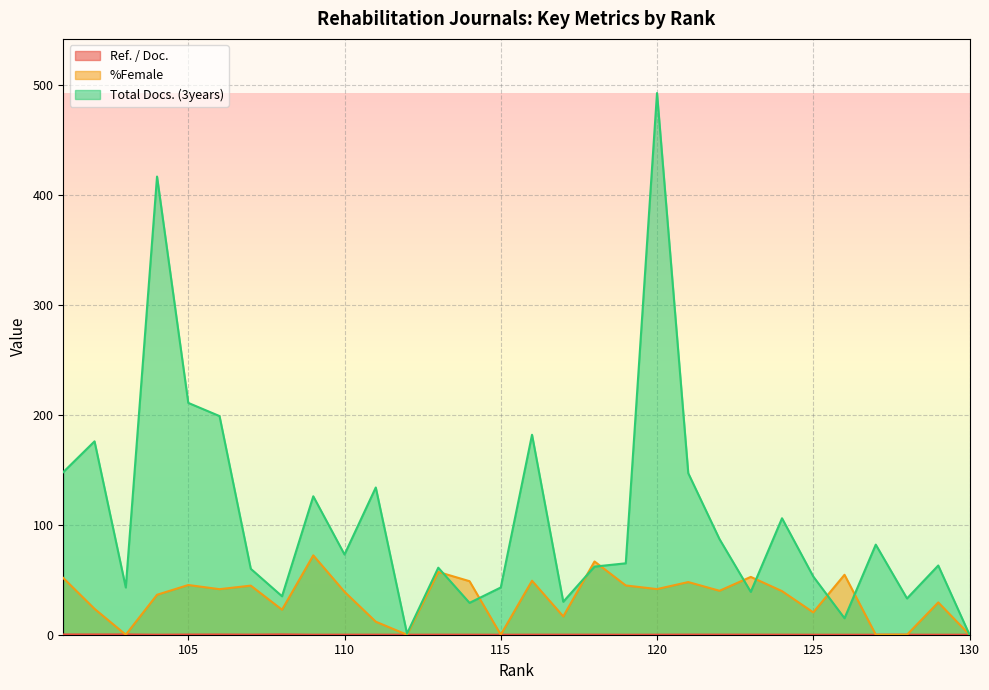

Which series changed the most between 126 and 116?

Total Docs. (3years)